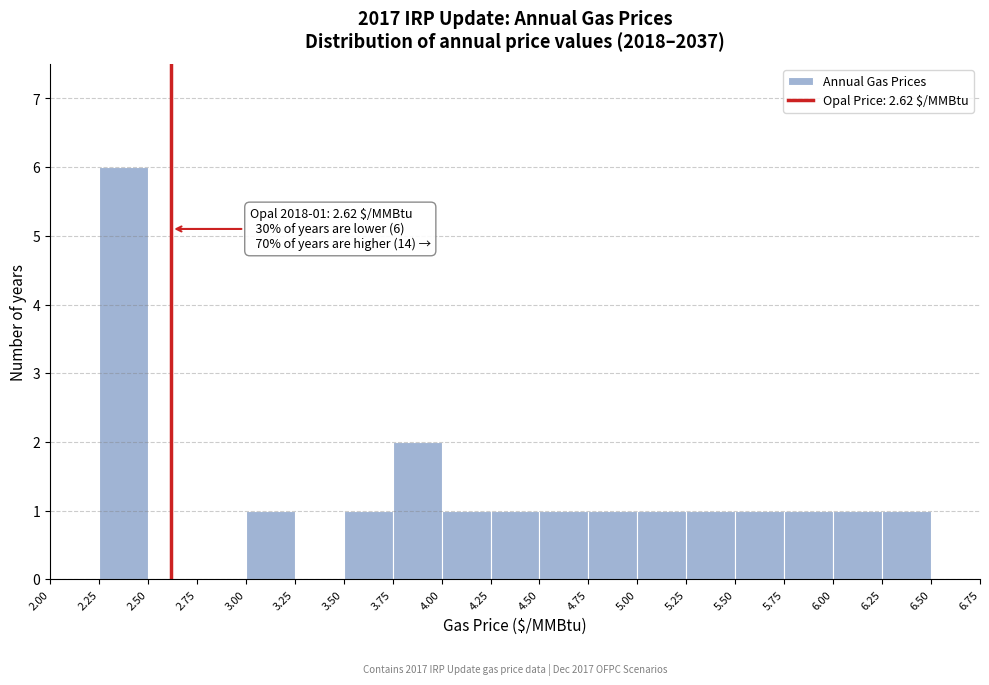

Over which range of the x-axis is the bar tallest?

2.25 to 2.50